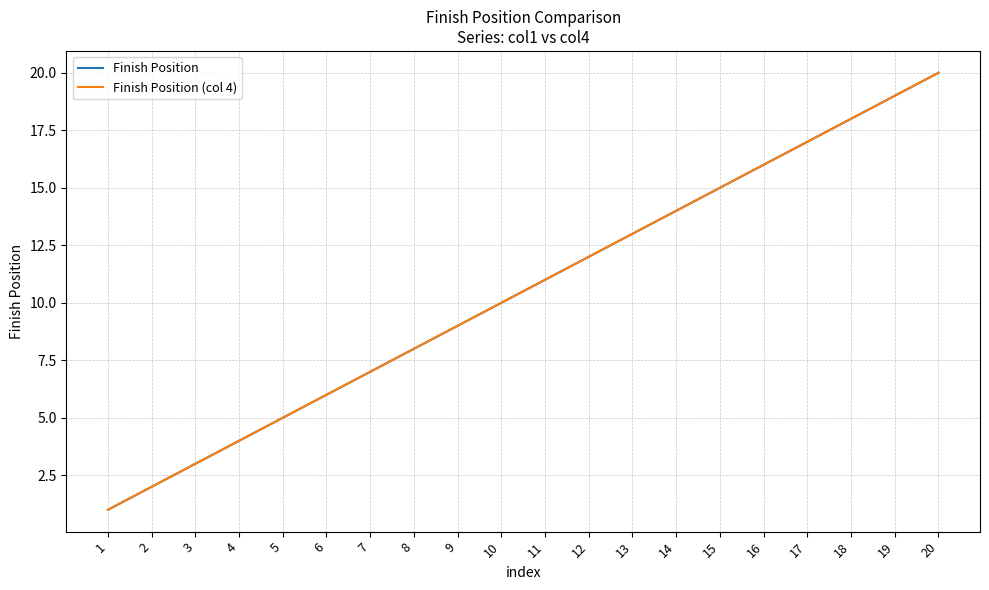

Rank the categories by Finish Position (col 4) value from highest to lowest.

20, 19, 18, 17, 16, 15, 14, 13, 12, 11, 10, 9, 8, 7, 6, 5, 4, 3, 2, 1